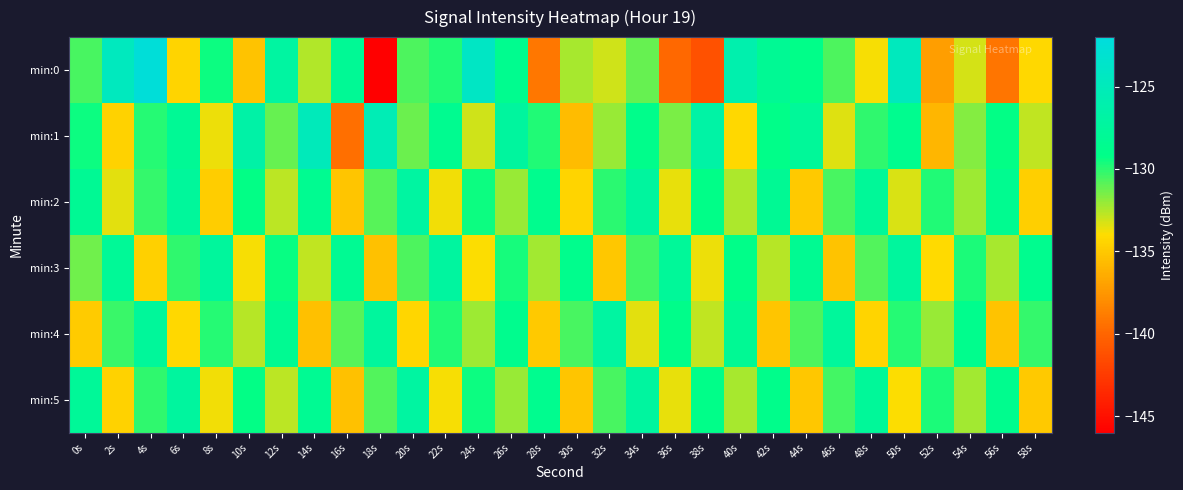

Which series has the largest range (max minus min)?

min:0